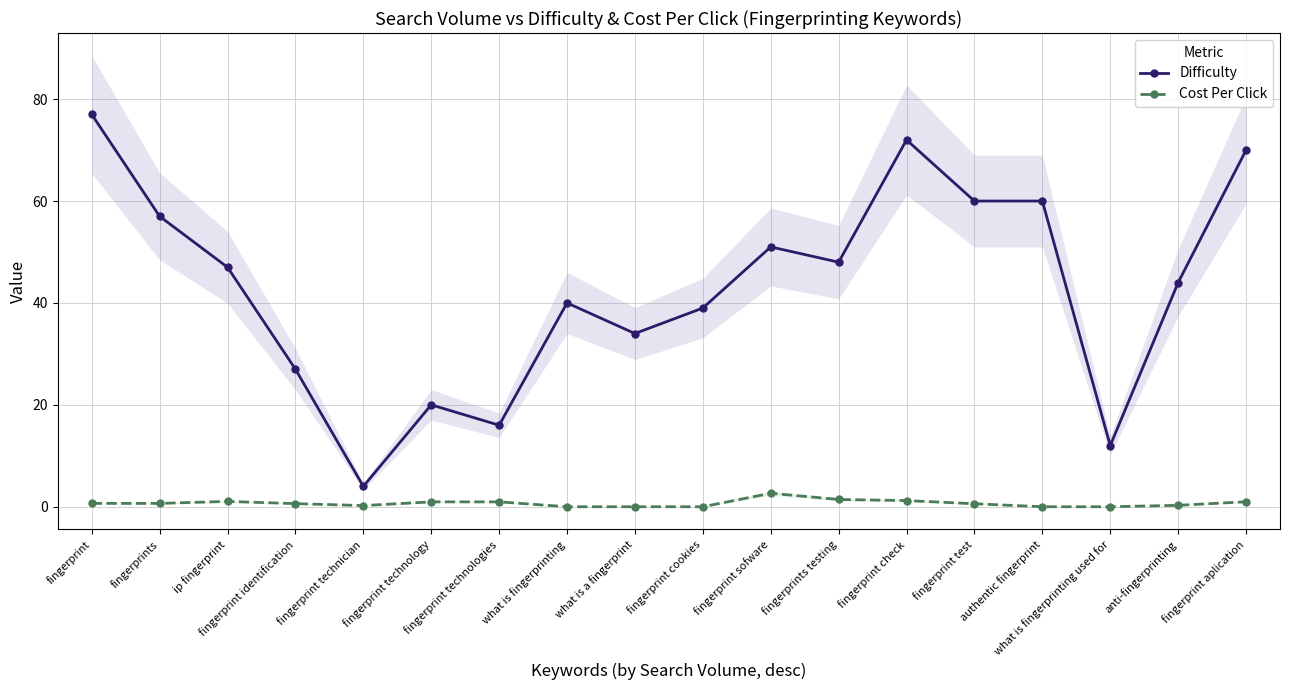

Which category has the lowest value across all series?

what is fingerprinting